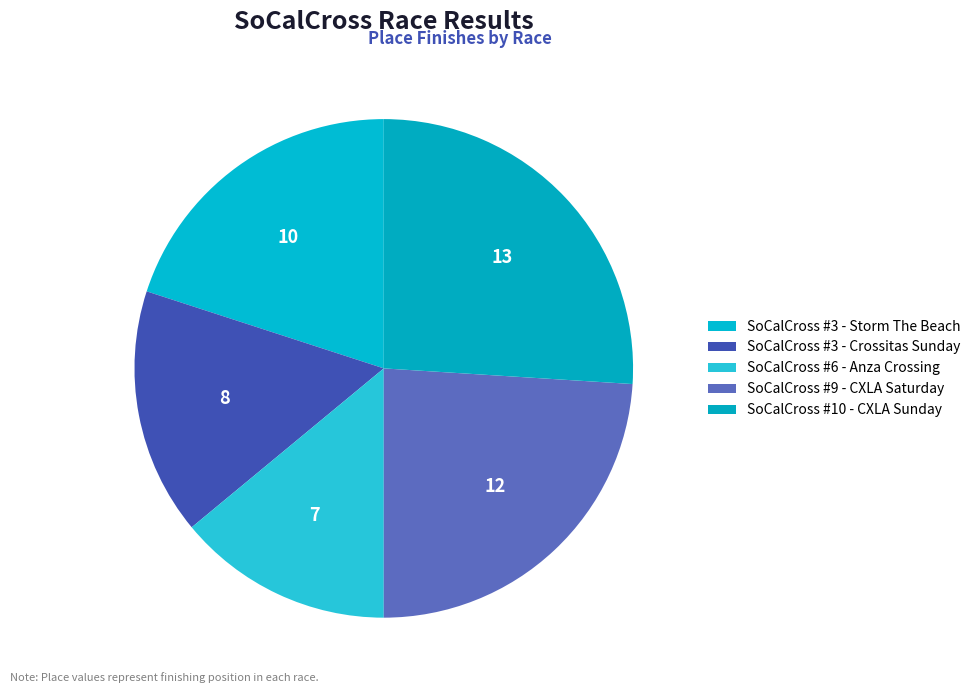

The SoCalCross #9 - CXLA Saturday slice represents 24% of the pie. True or false?

True